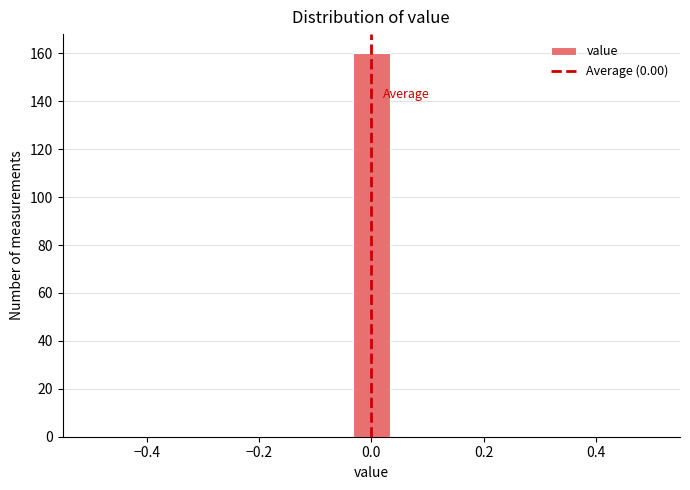

Around what value on the x-axis is the tallest bar? Give the approximate position of its centre, as read against the axis.

0.00